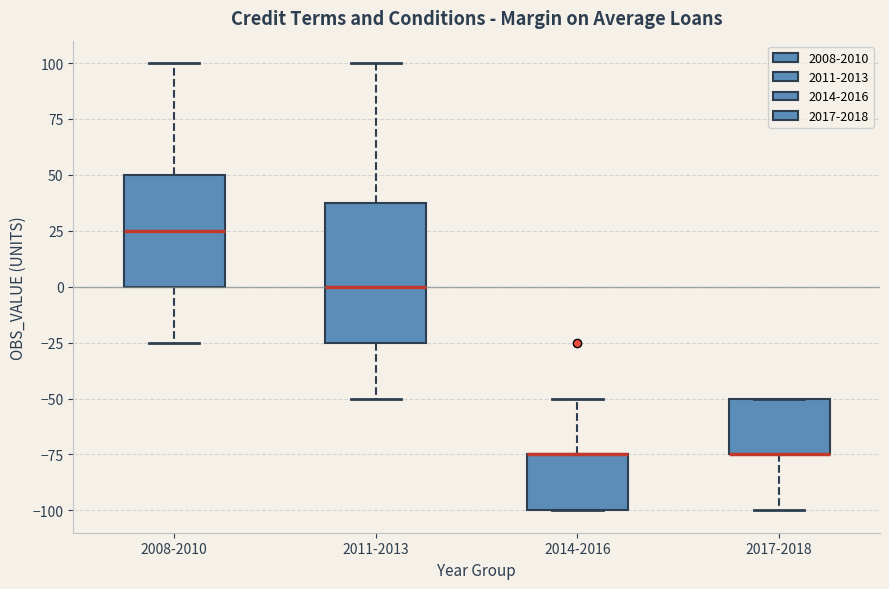

Reading left to right, read every box against the y-axis: the position of its median line, the range the box covers, and the ends of its whiskers. The values are not printed on the chart, so give them approximately, as read against the axis.

2008-2010: median 25, box 0 to 50, whiskers -25 to 100
2011-2013: median 0, box -25 to 40, whiskers -50 to 100
2014-2016: median -75 (drawn on the box's upper edge), box -100 to -75, whiskers -100 to -50
2017-2018: median -75 (drawn on the box's lower edge), box -75 to -50, whiskers -100 to -50